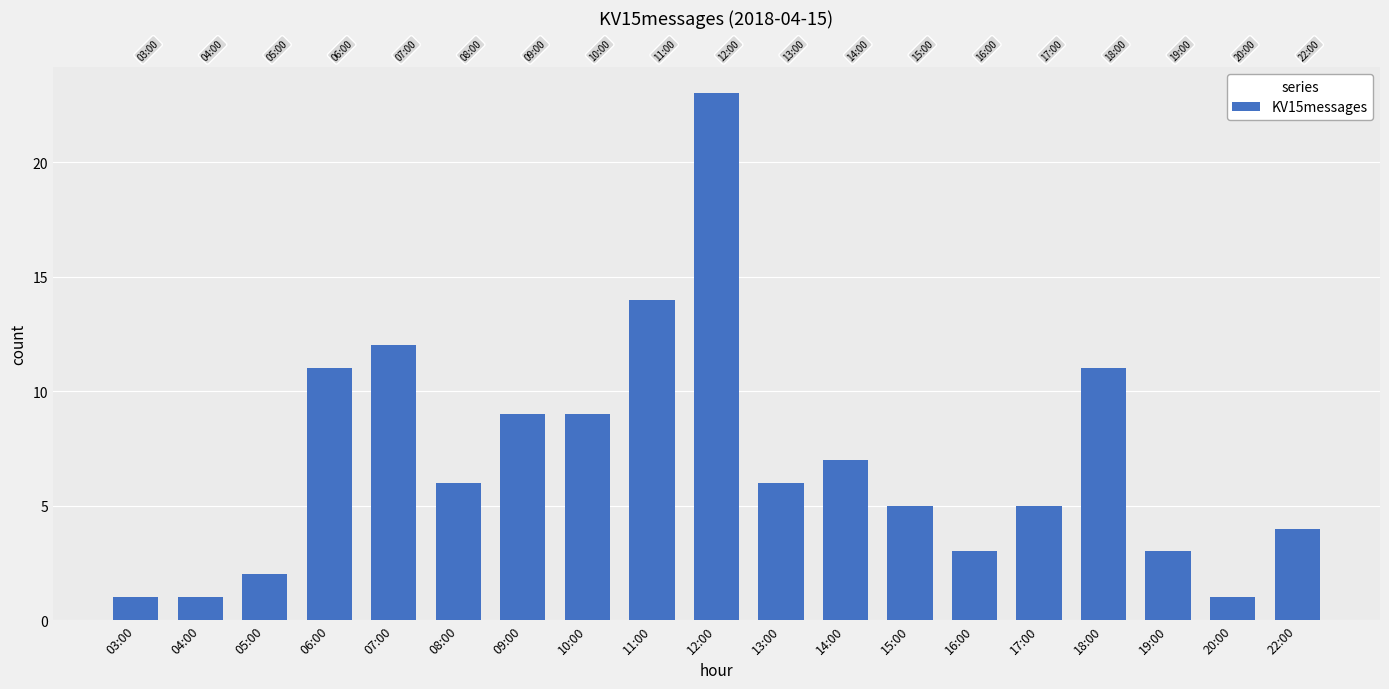

Which label corresponds to the largest value in the chart?

12:00